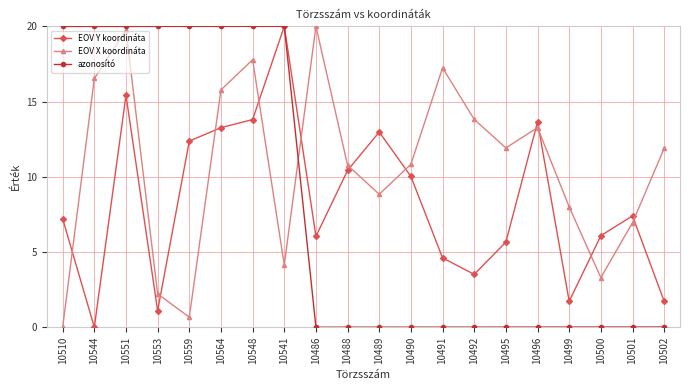

What position from the right is 10491?

8